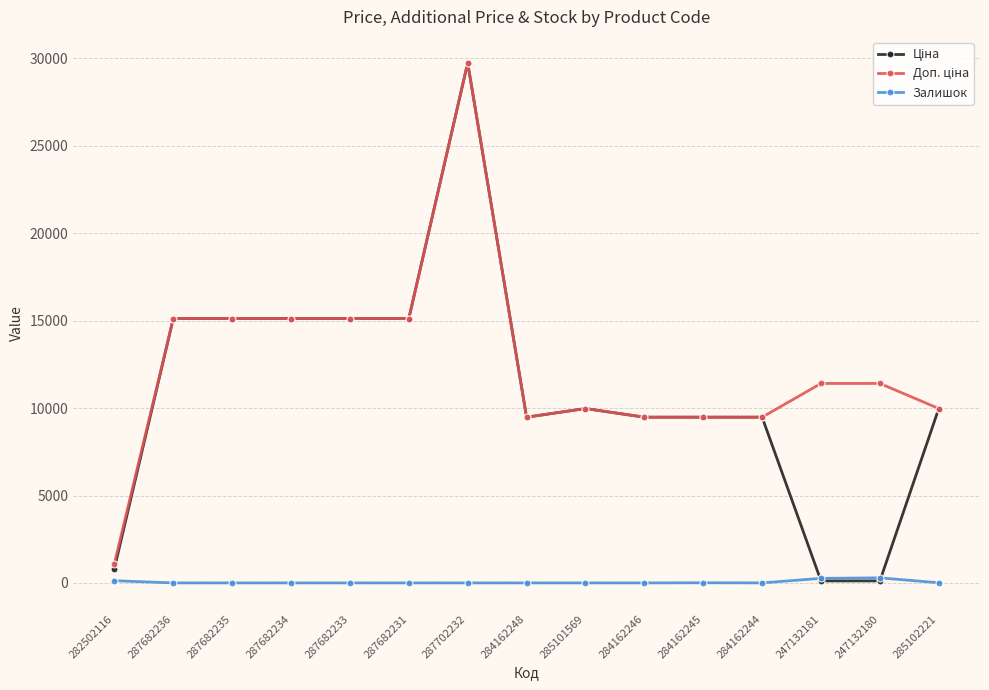

At how many categories does at least one series exceed 19956?

1